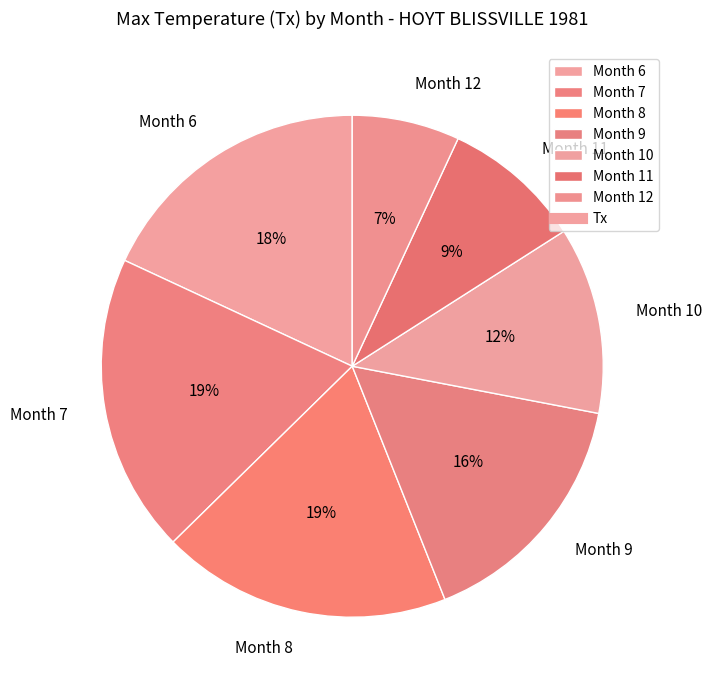

Which category has the smallest portion of the pie?

Month 12